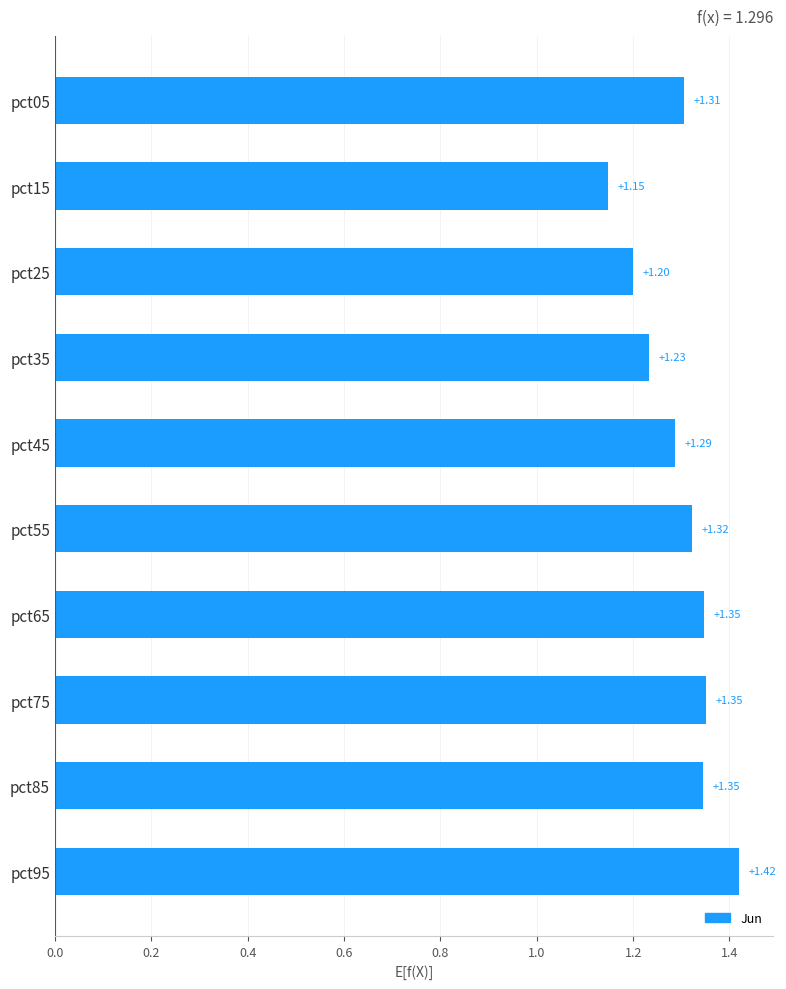

What is the ratio of the value at pct95 to the value at pct25?

1.2